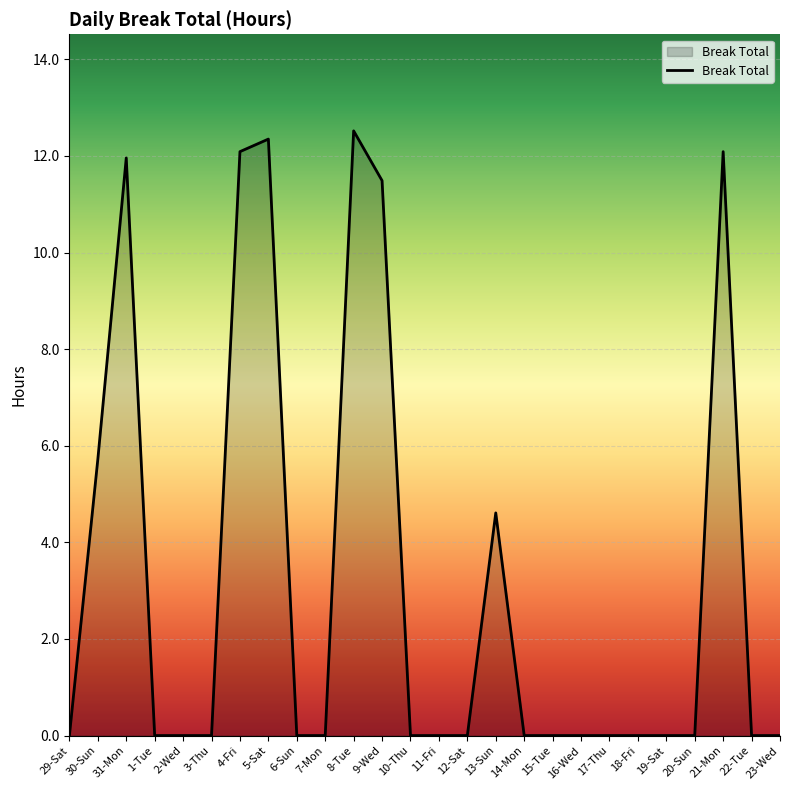

Which has a higher value, 21-Mon or 15-Tue?

21-Mon